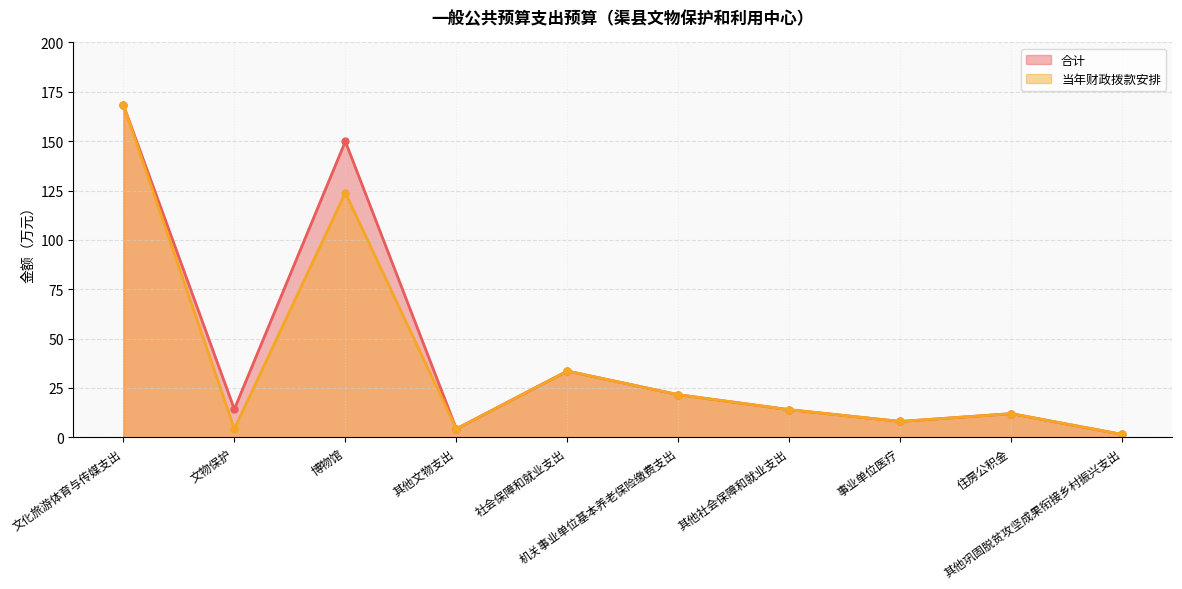

Rank the series at 博物馆 from highest to lowest value.

合计, 当年财政拨款安排